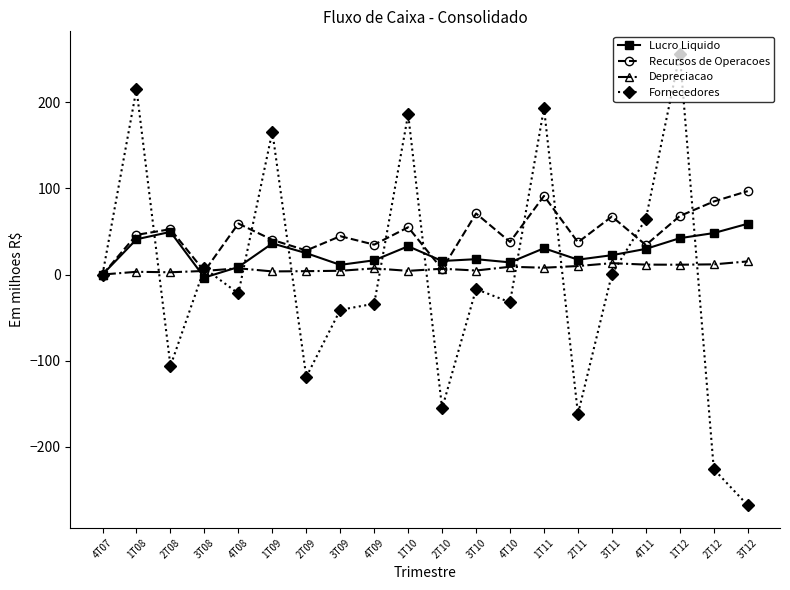

How many data points in Lucro Liquido are above 24?

10